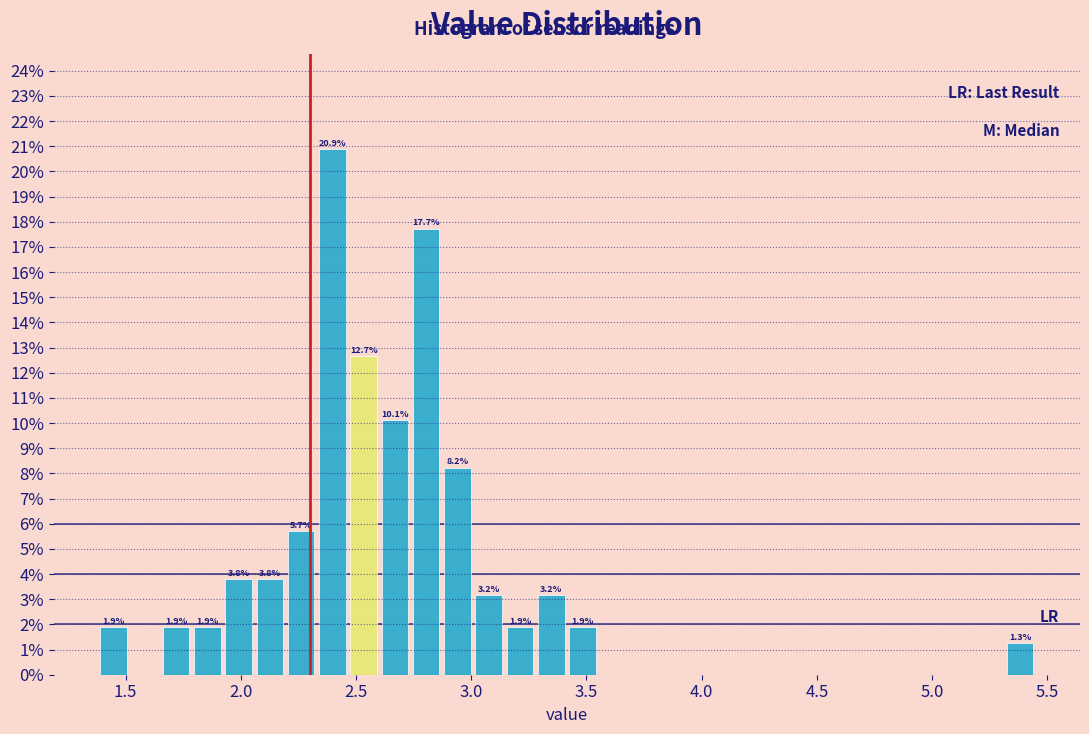

Read against the x-axis, roughly where is the centre of the tallest bar?

2.40